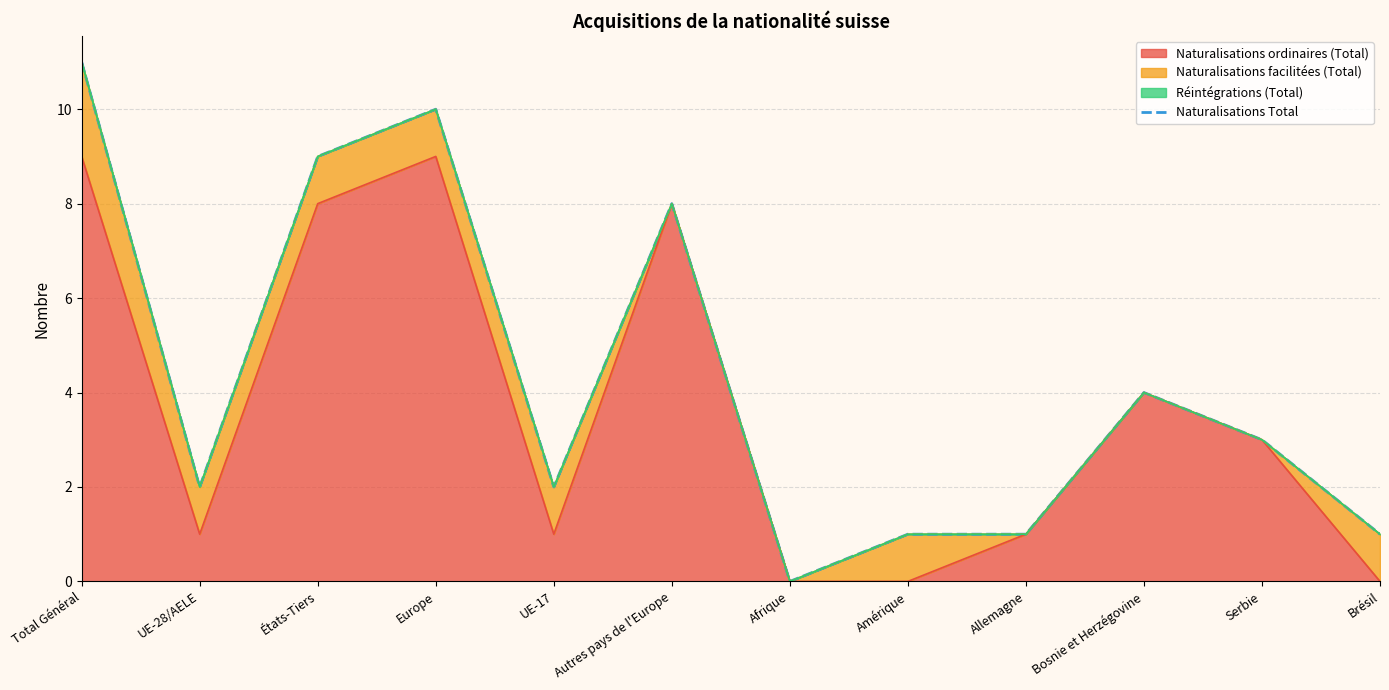

Count the number of values greater than 3.

5